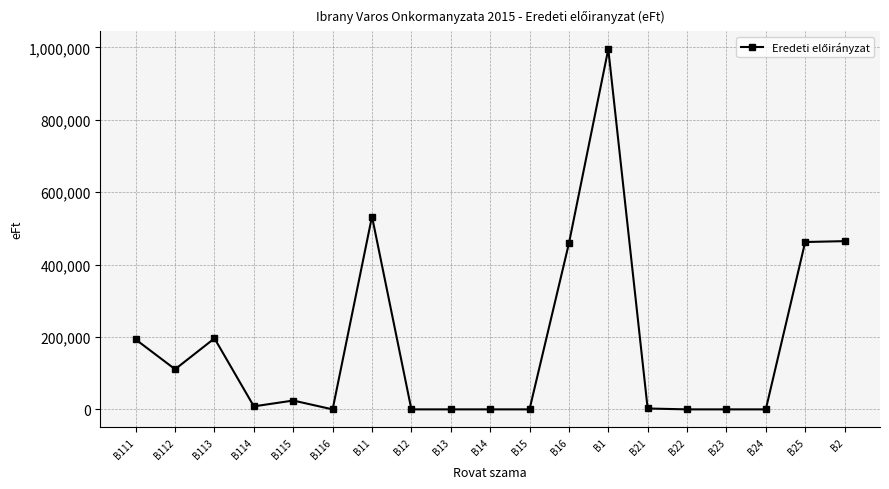

True or false: there are more than 2 points higher than both neighbors.

True